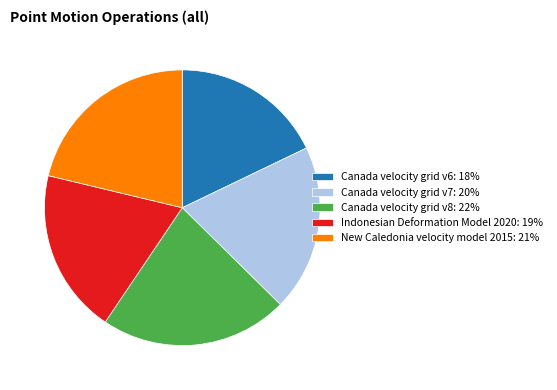

How many segments does this pie chart have?

5